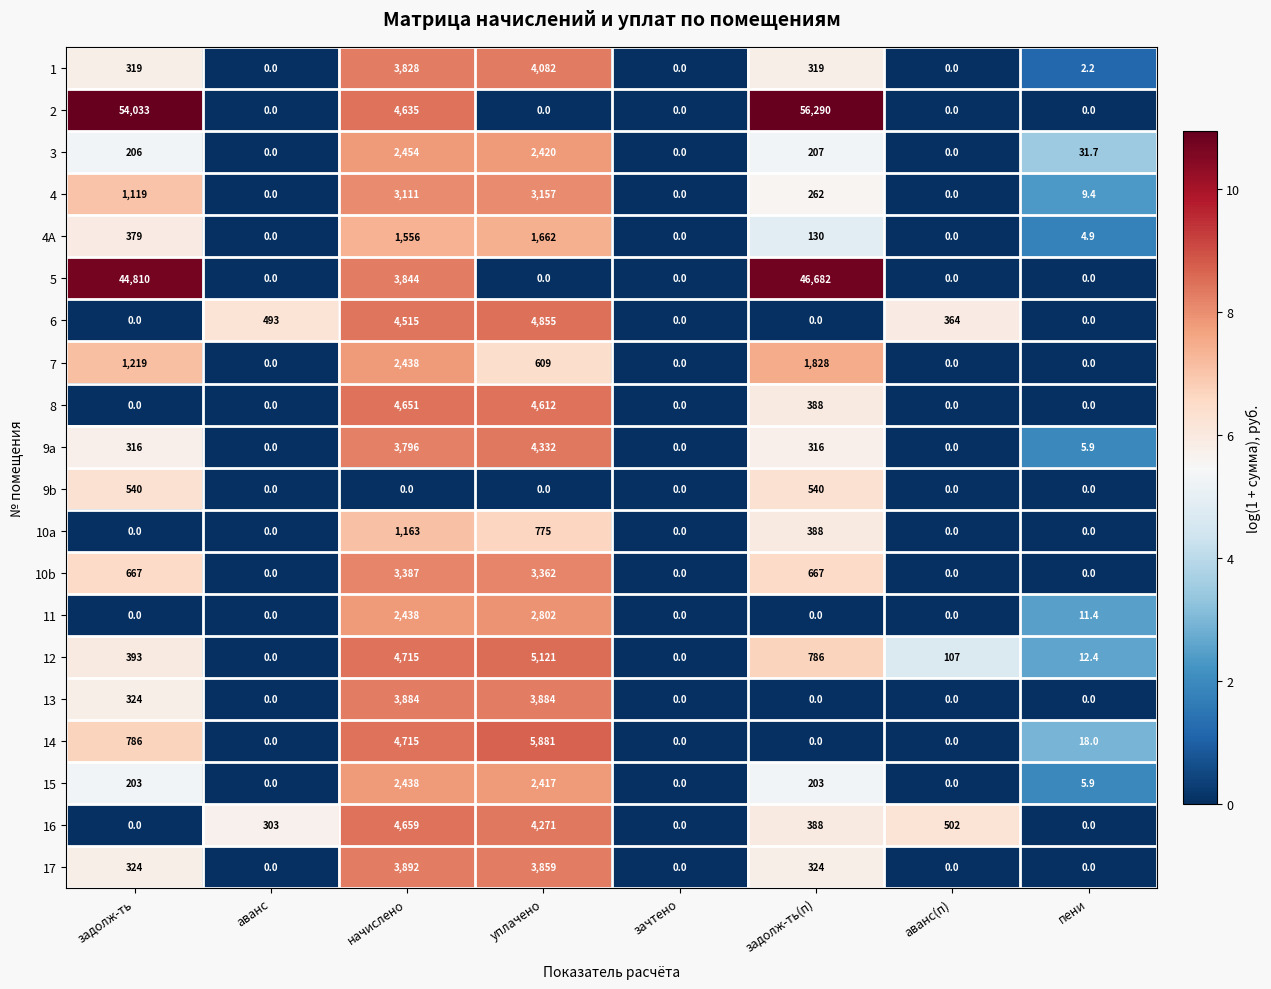

At how many categories does at least one series exceed 5?

7